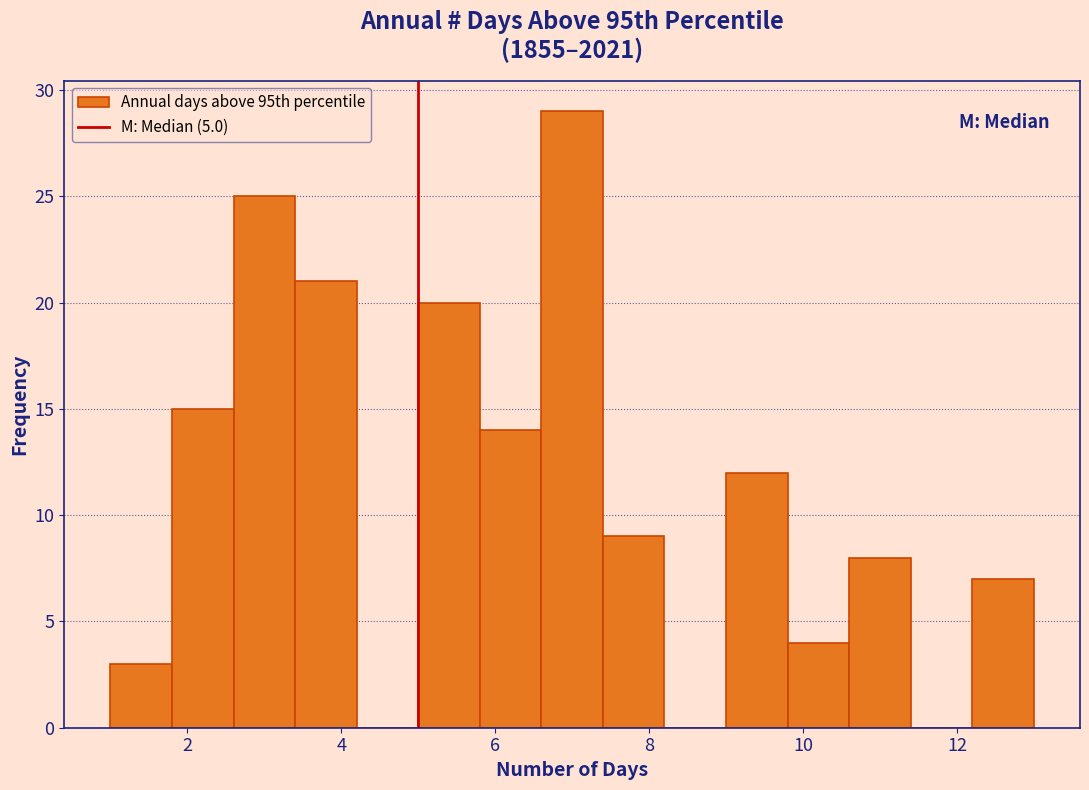

Over which range of the x-axis is the bar tallest?

6.6 to 7.4